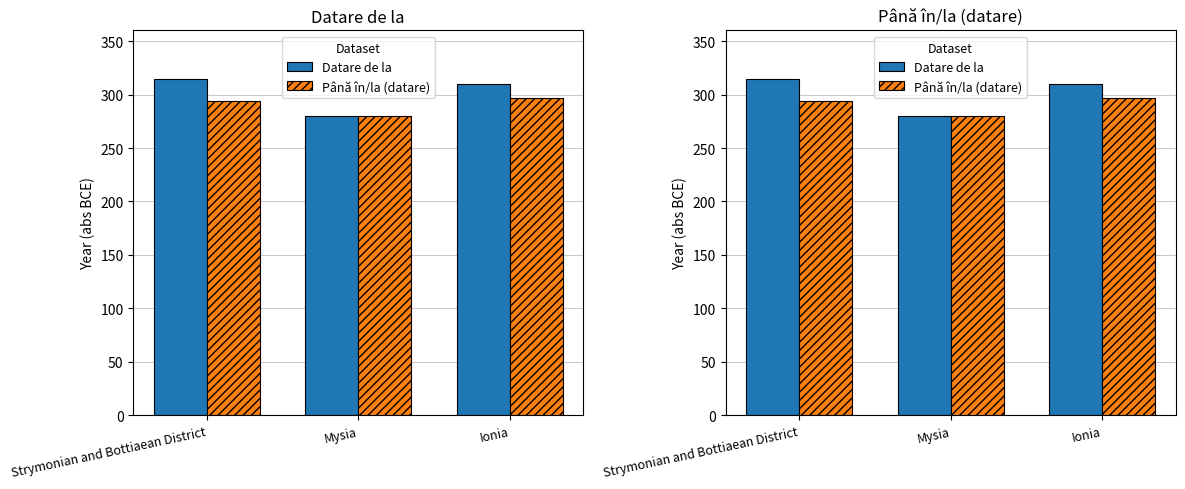

Is it true that Datare de la equals 77 at Strymonian and Bottiaean District?

False